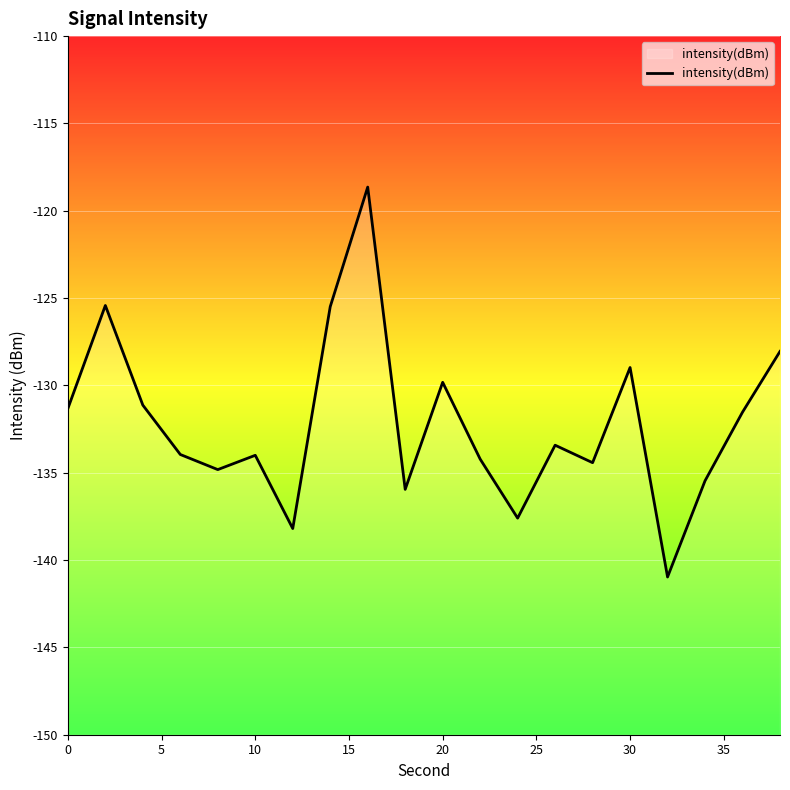

The value at 35 is -184.0. True or false?

False